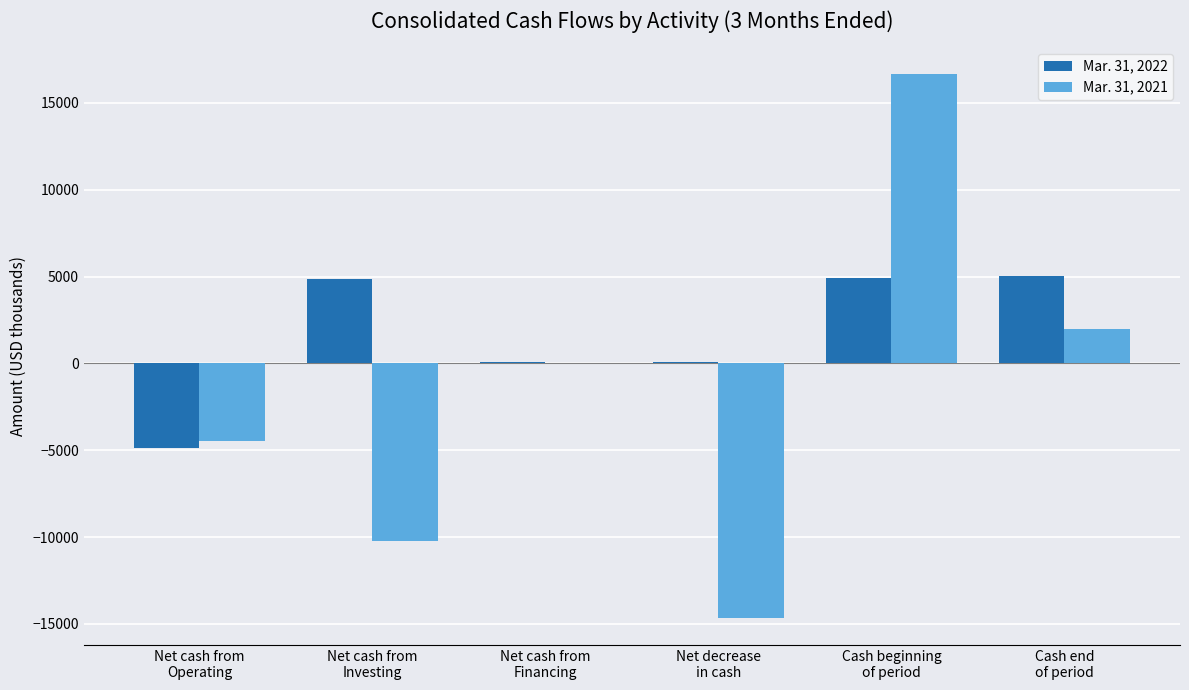

How many series are shown in this chart?

2